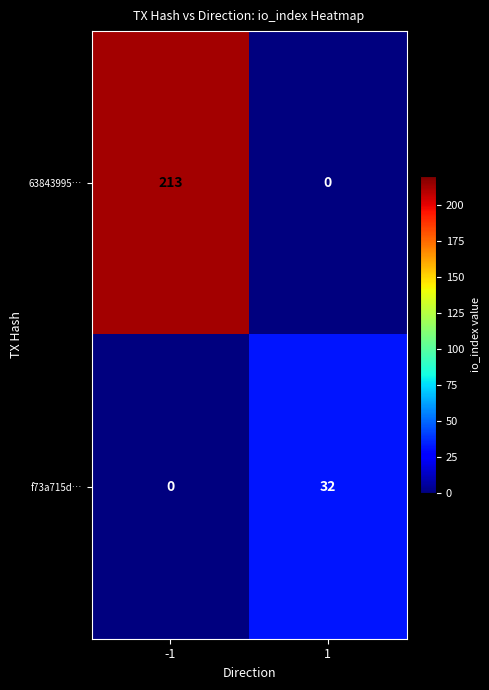

Which series has the widest spread of values?

63843995…